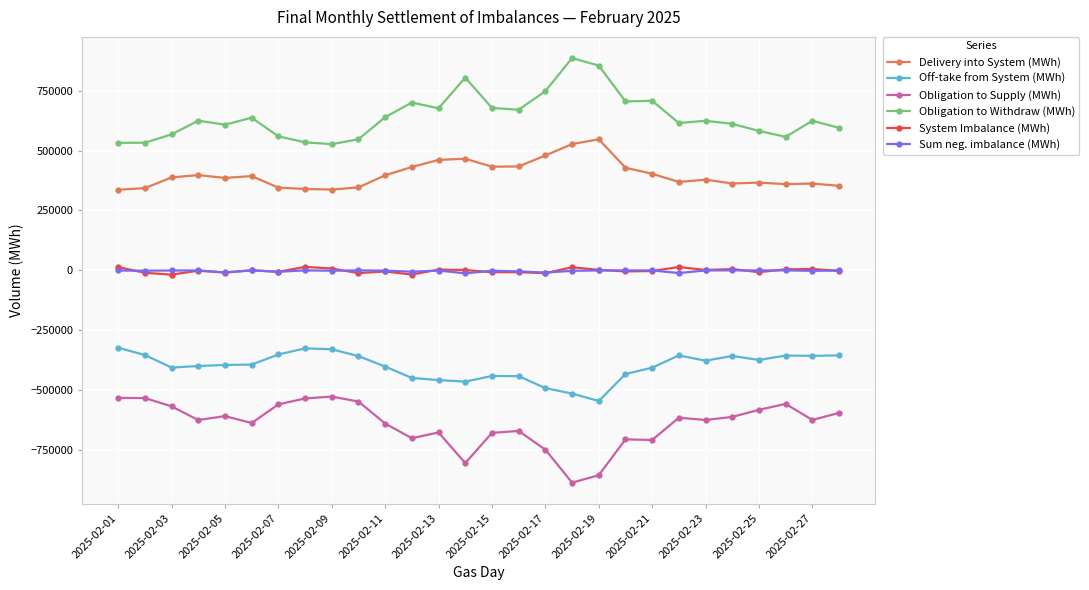

Which series has the largest total across all categories?

Obligation to Withdraw (MWh)